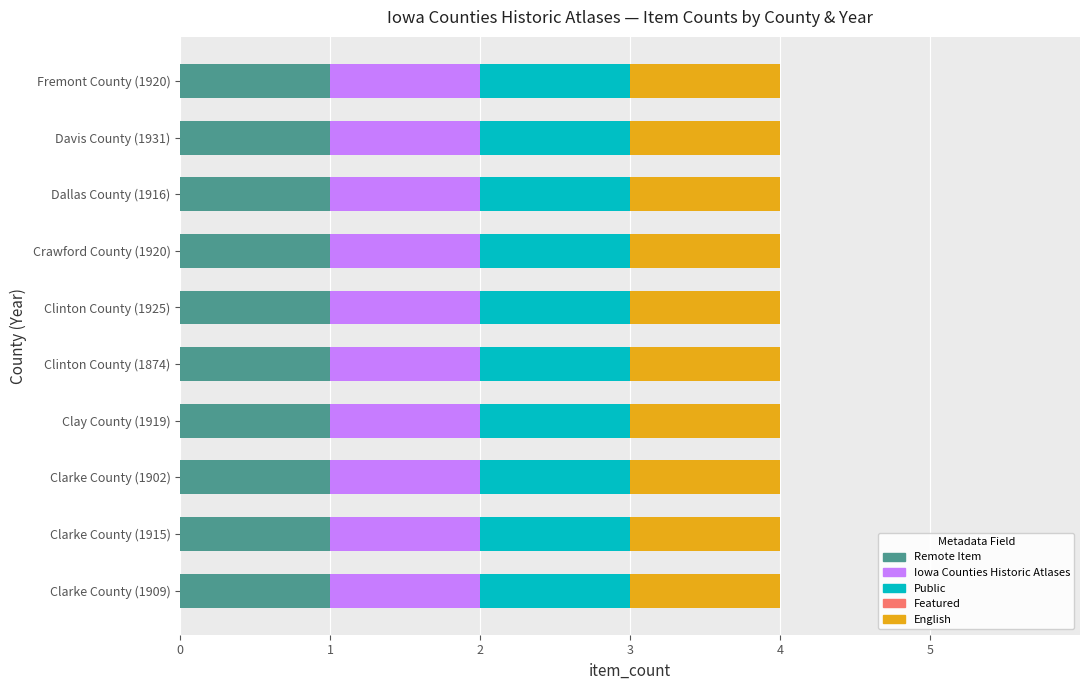

What is the label of the 5th bar from the right?

Clinton County (1925)